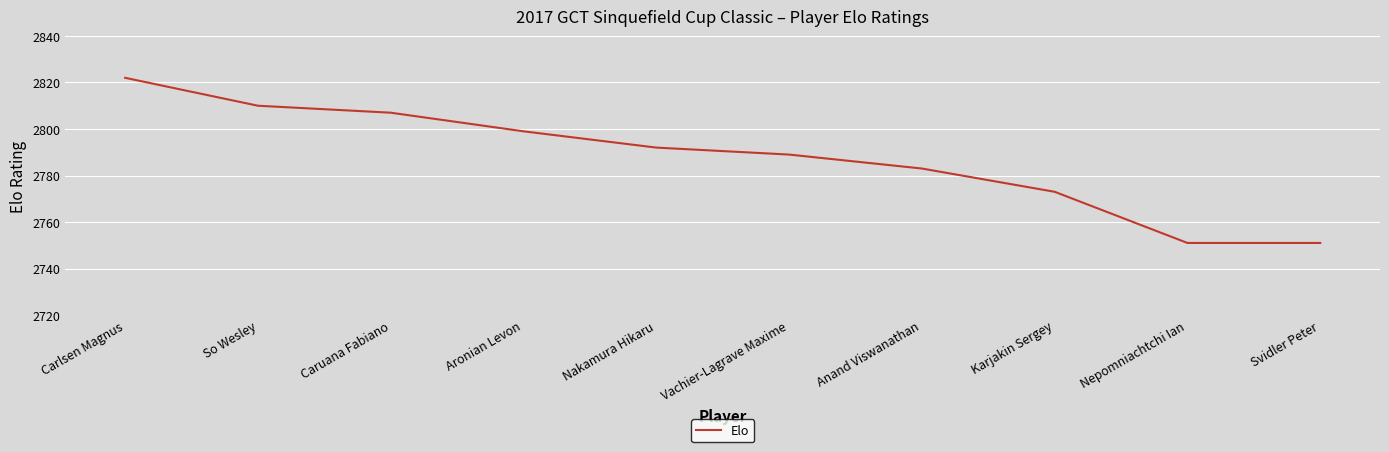

Is it true that the value at So Wesley is 4896?

False